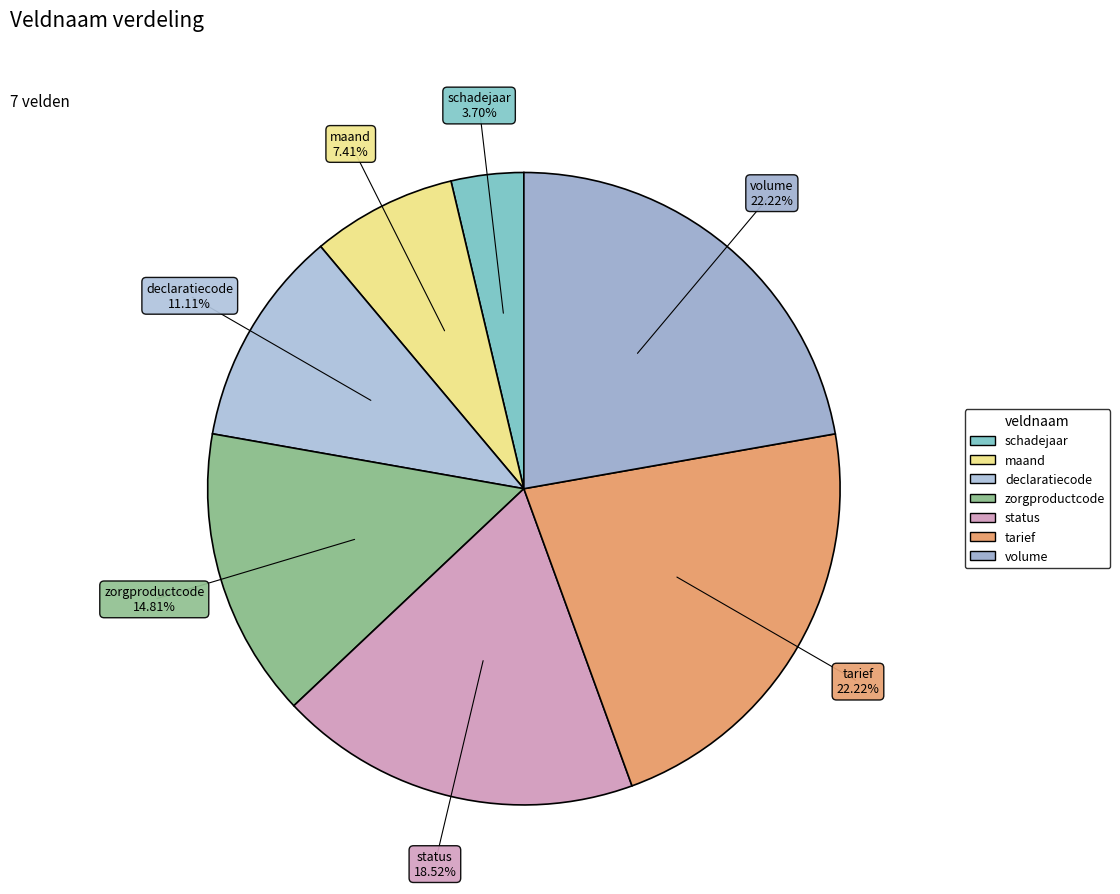

Does zorgproductcode account for over 50% of the chart?

No